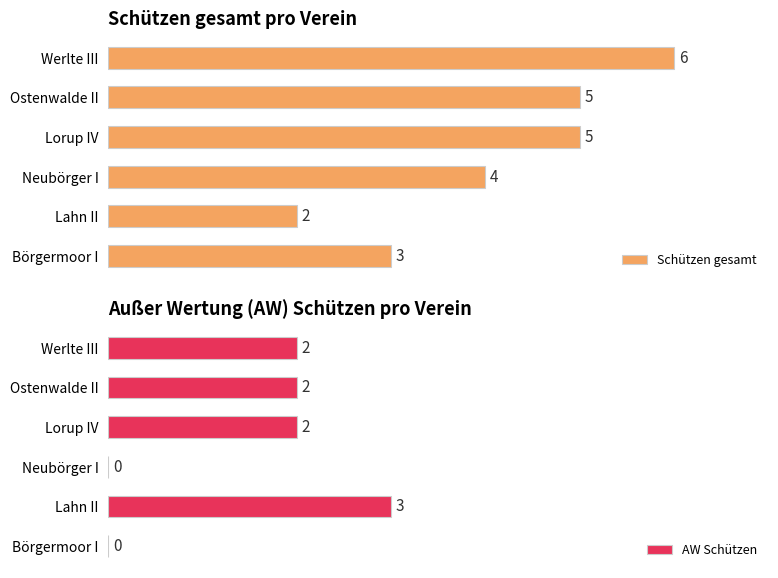

Reading right to left, transcribe all the data shown in this chart.

Schützen gesamt: 6	5	5	4	2	3
AW Schützen: 2	2	2	0	3	0